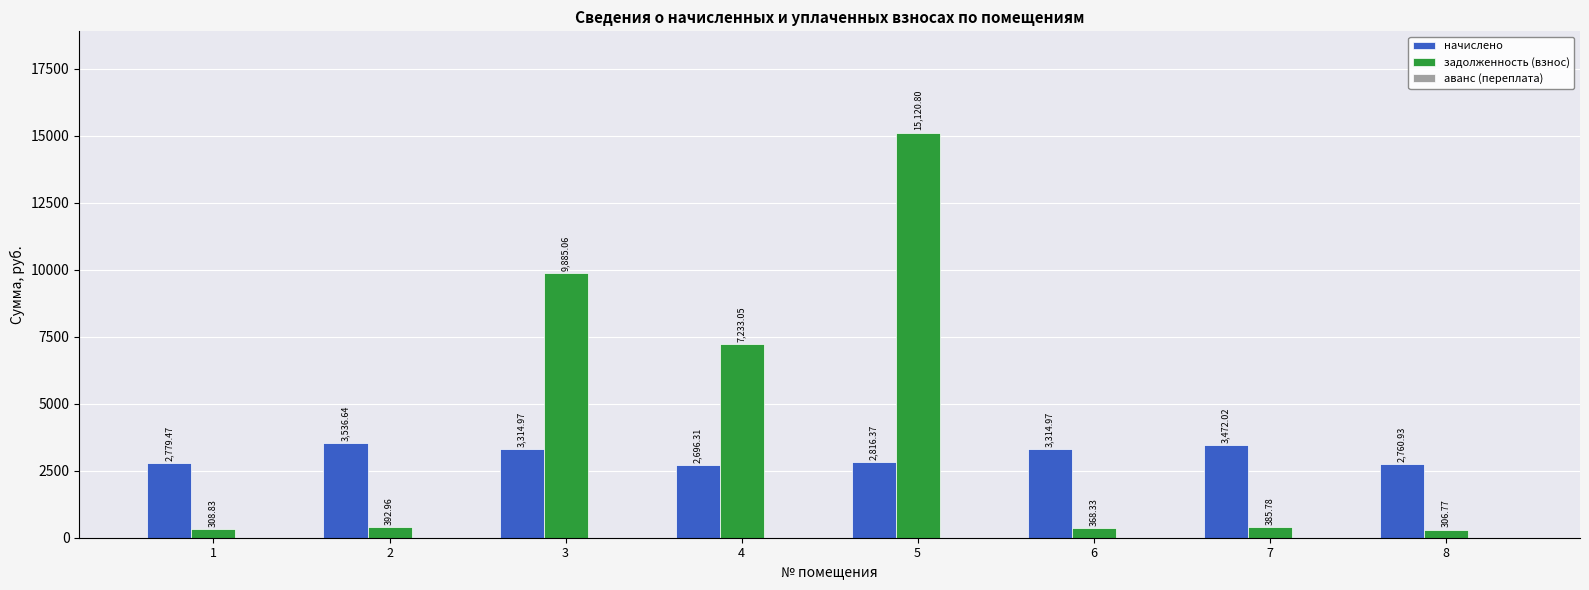

The задолженность (взнос) series shows 15120.8 at 5. True or false?

True